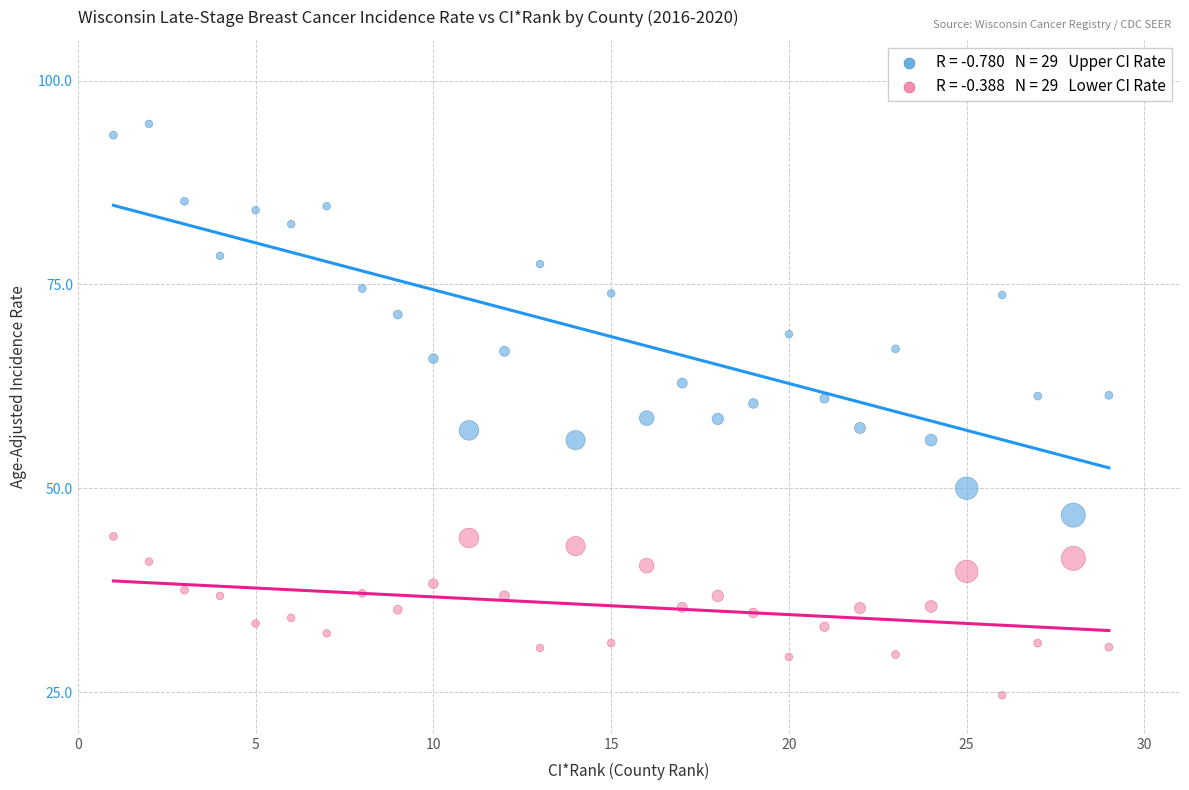

Across all data points, what is the range of X values (max minus min)?

28.0